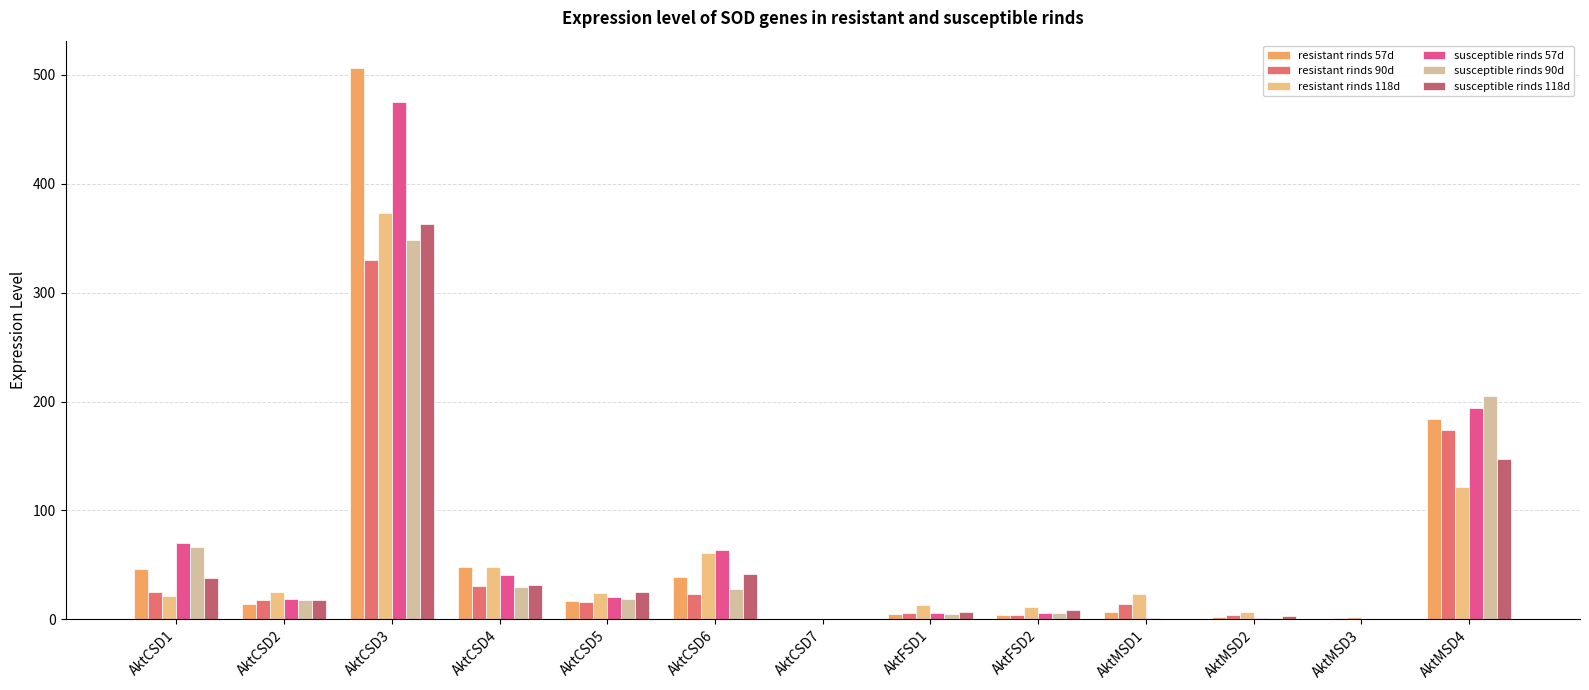

What is the maximum value shown in the chart?

506.2